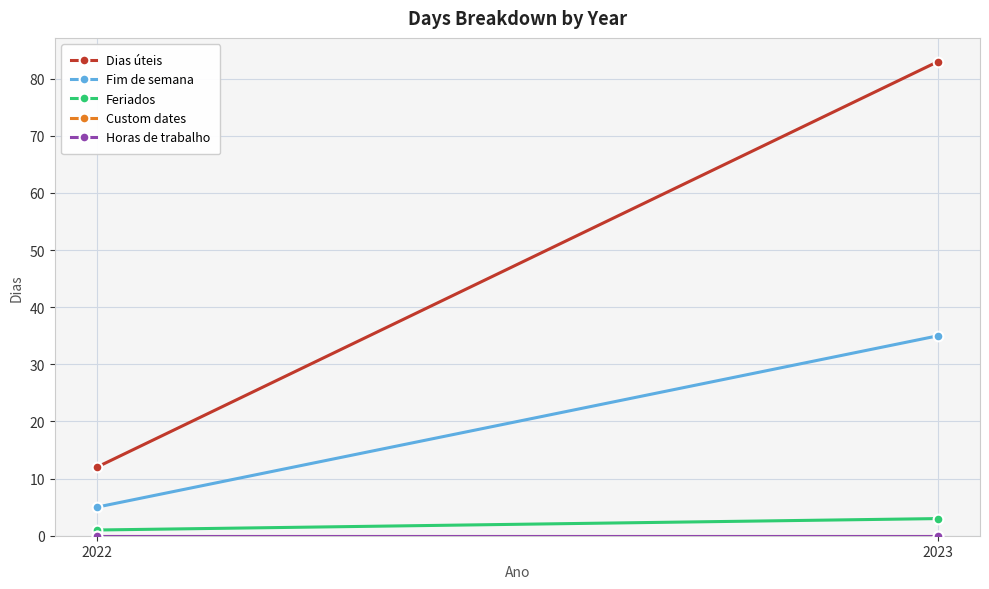

Is it true that Feriados equals 3 at 2023?

True